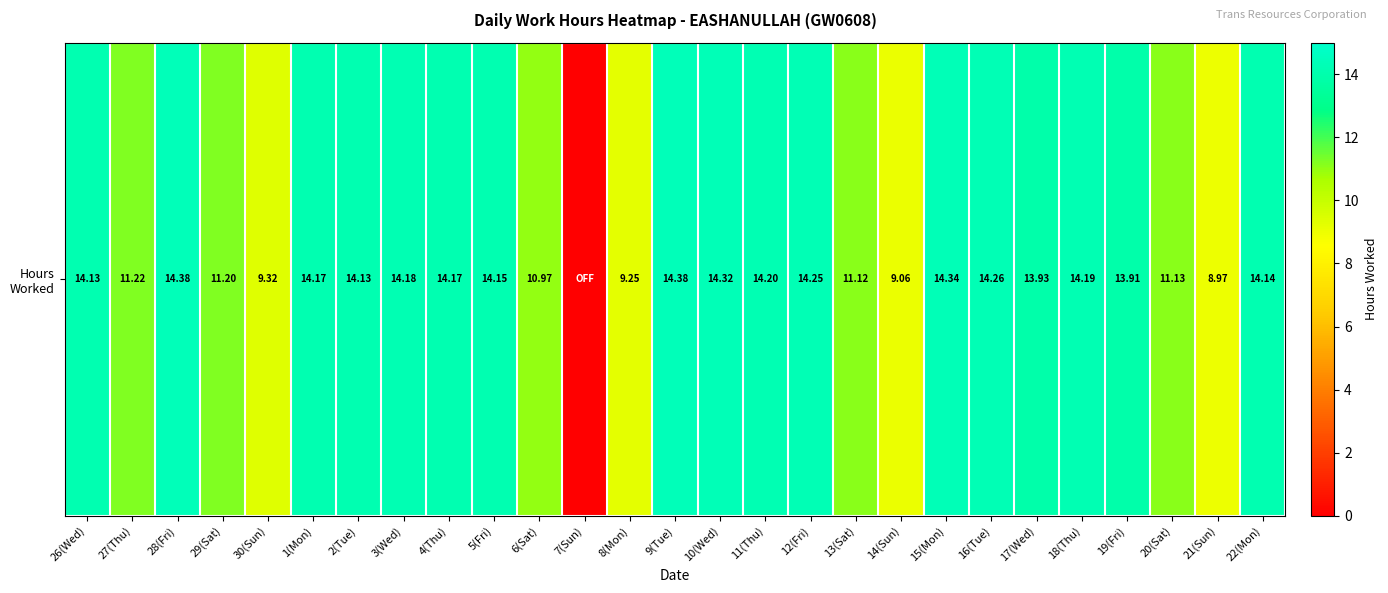

The chart shows a value of 9.2 at 8(Mon). True or false?

True